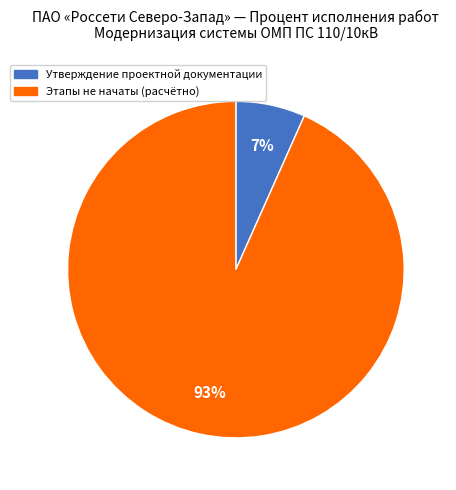

How many slices are in this pie chart?

2